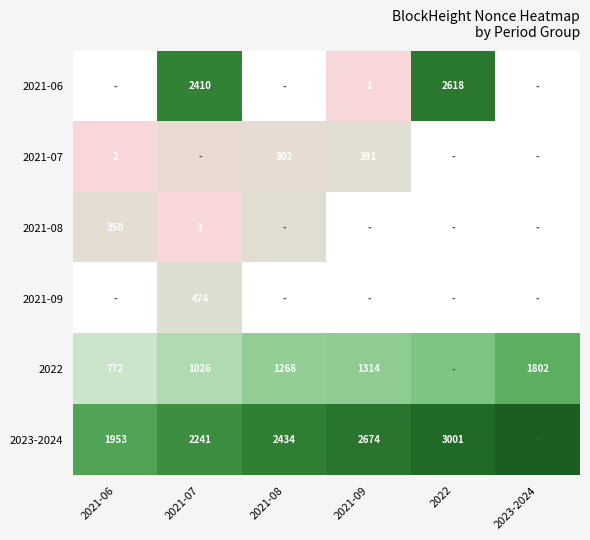

True or false: 2023-2024 has a value of 392 at 2021-06.

False